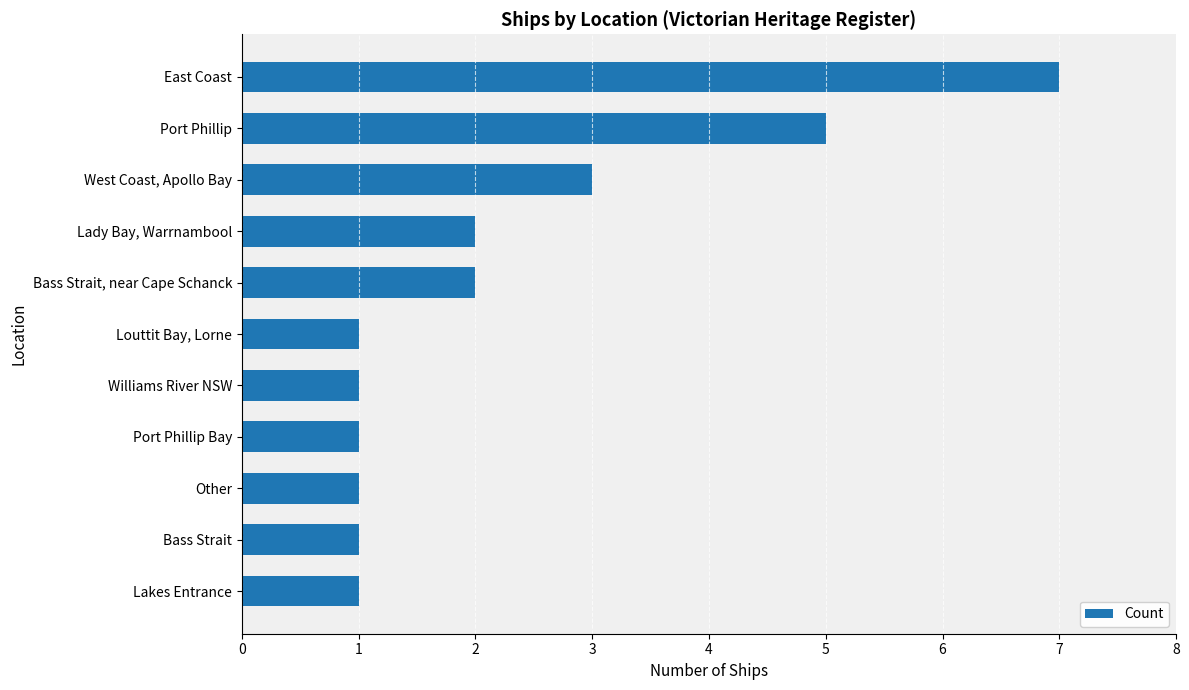

Reading bottom to top, what are all the values shown in this chart?

1	1	1	1	1	1	2	2	3	5	7